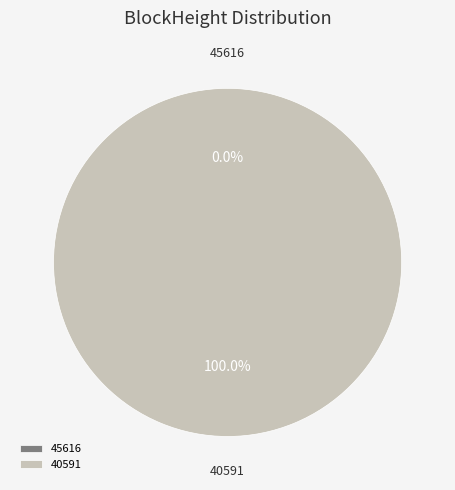

Between 40591 and 45616, which is larger?

40591